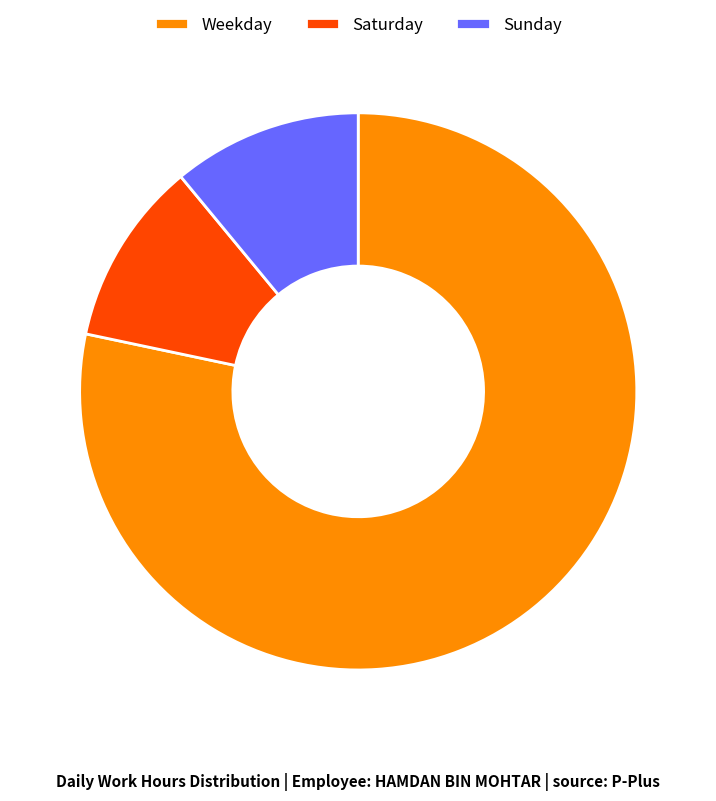

Combined, do Sunday and Weekday account for over 50%?

Yes